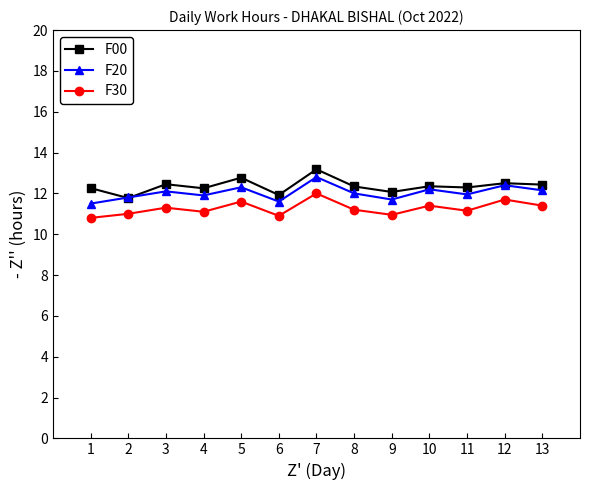

What is the value of the F00 point at the 8th from the left?

12.3